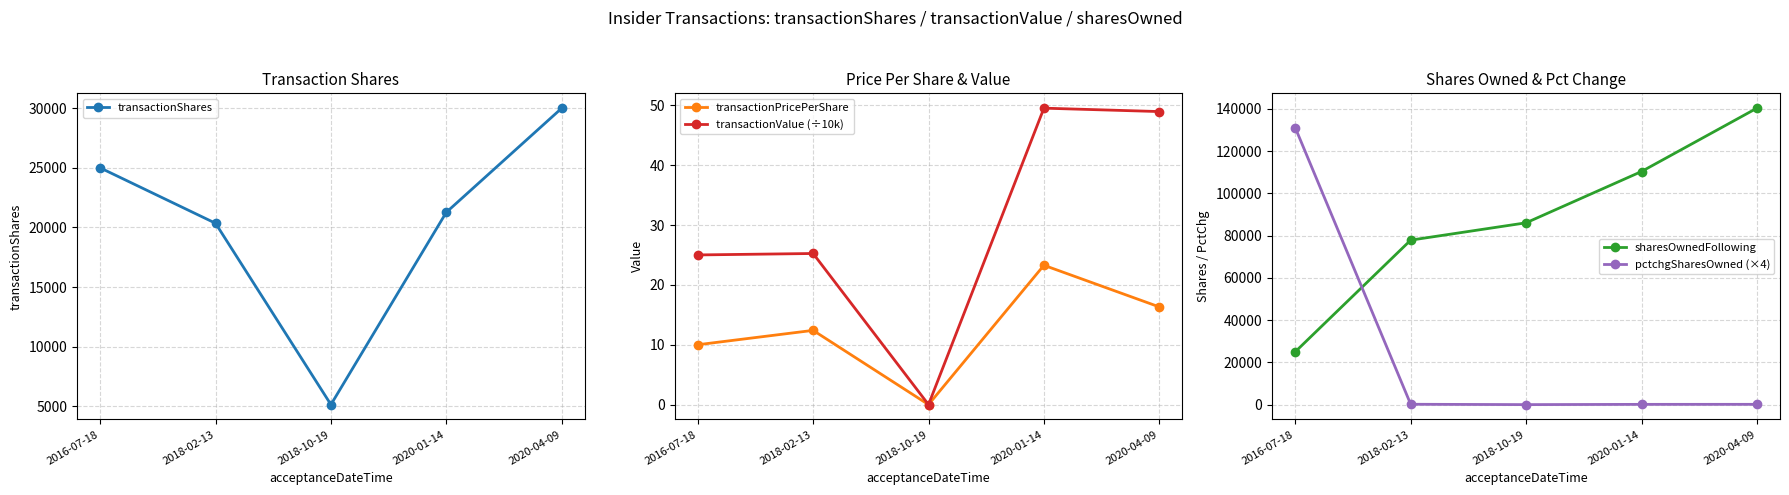

What is the sum of the transactionShares values at 2020-04-09 and 2016-07-18?

55000